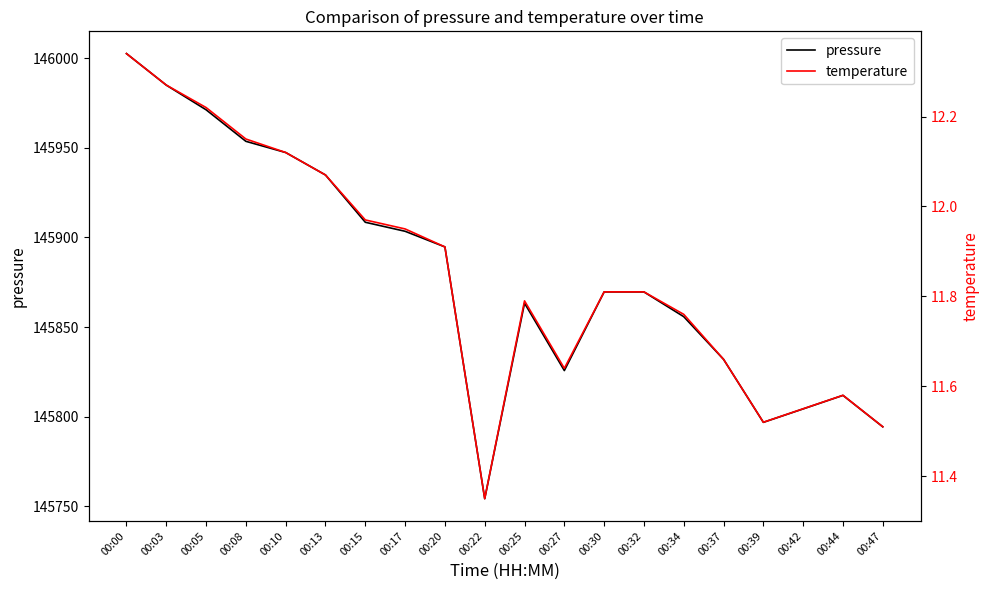

How many lines are shown in the chart?

2